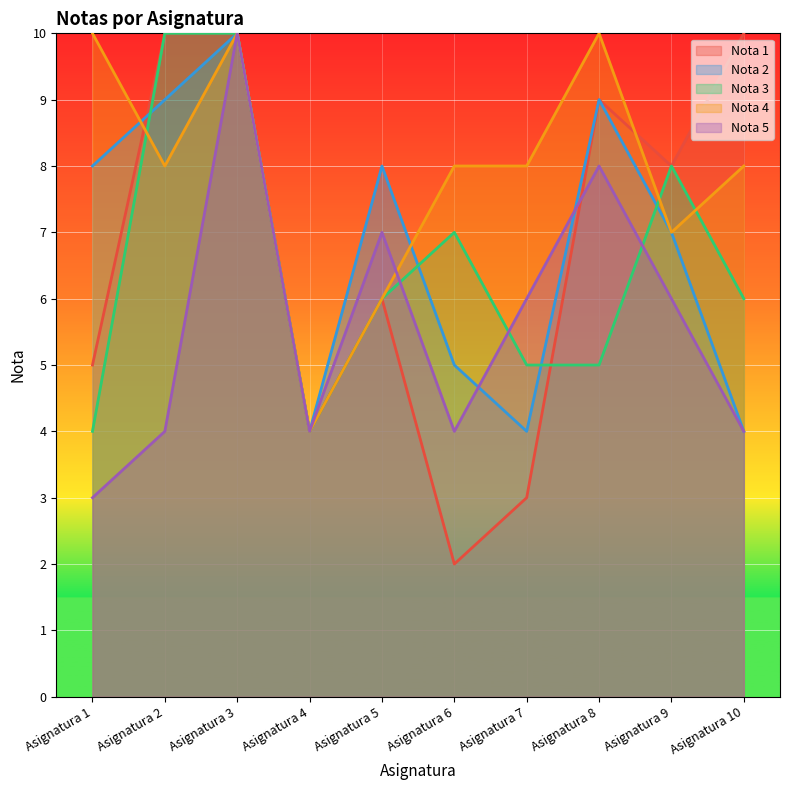

Where do Nota 5 and Nota 1 first cross each other?

Asignatura 7 and Asignatura 8